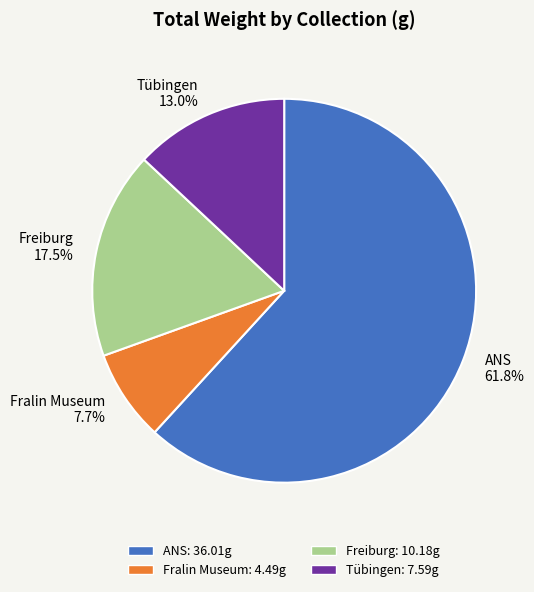

Is there a majority slice in this chart?

Yes